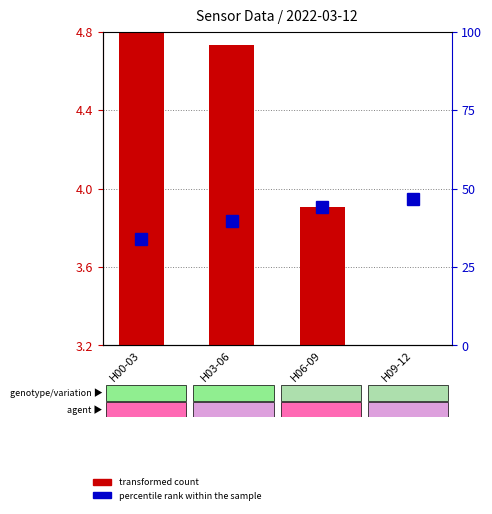

Reading right to left, what are all the values shown in this chart?

H09-12=0.0	H06-09=0.7	H03-06=1.5	H00-03=1.6